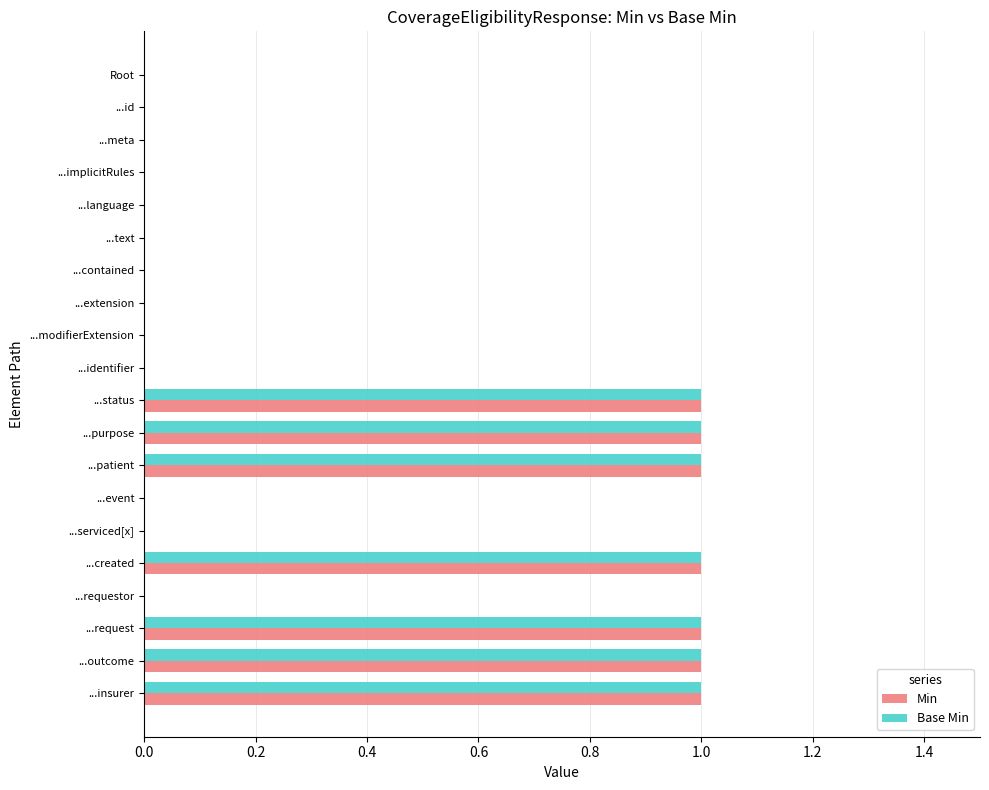

What are all the series names shown in the legend?

Min, Base Min